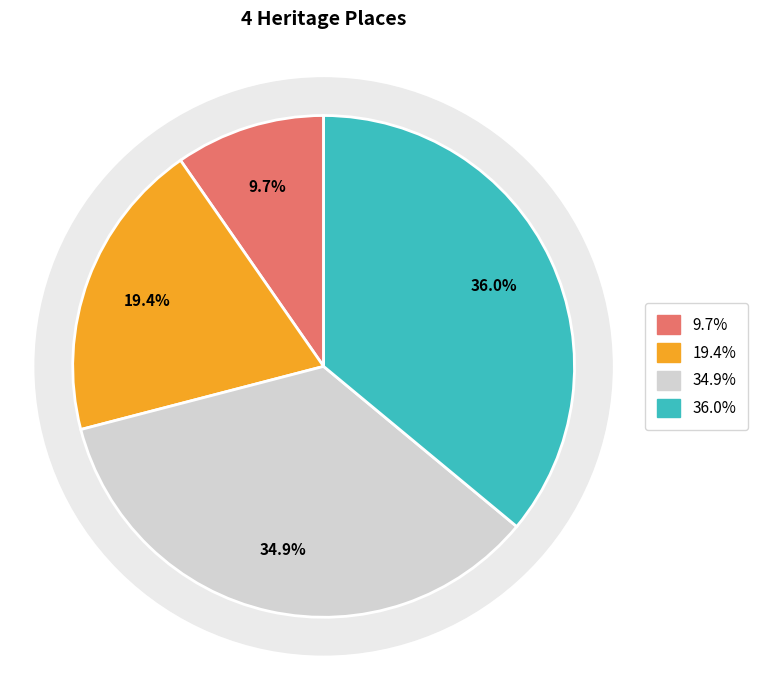

Does any single category account for the majority?

No